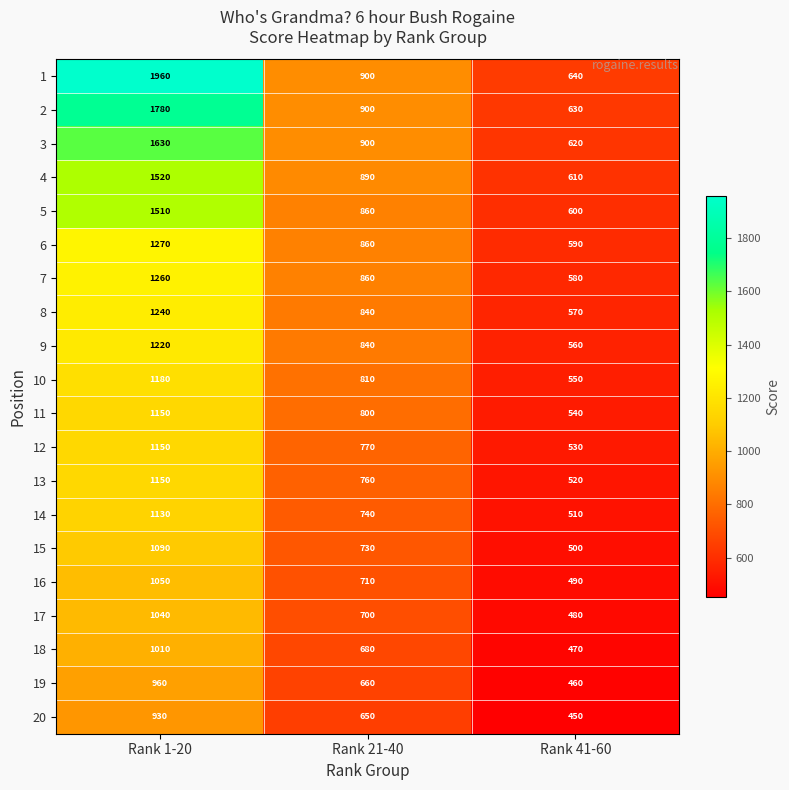

Where does the 7 series first go above 860?

Rank 1-20